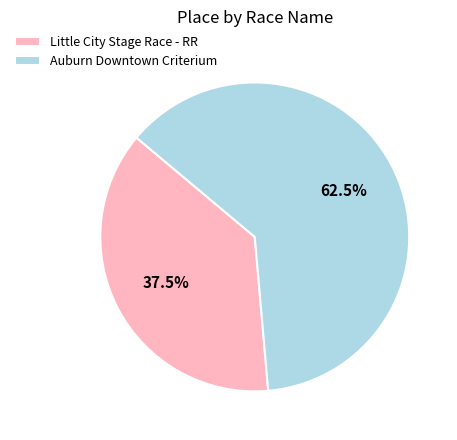

Which slice is the smallest?

Little City Stage Race - RR